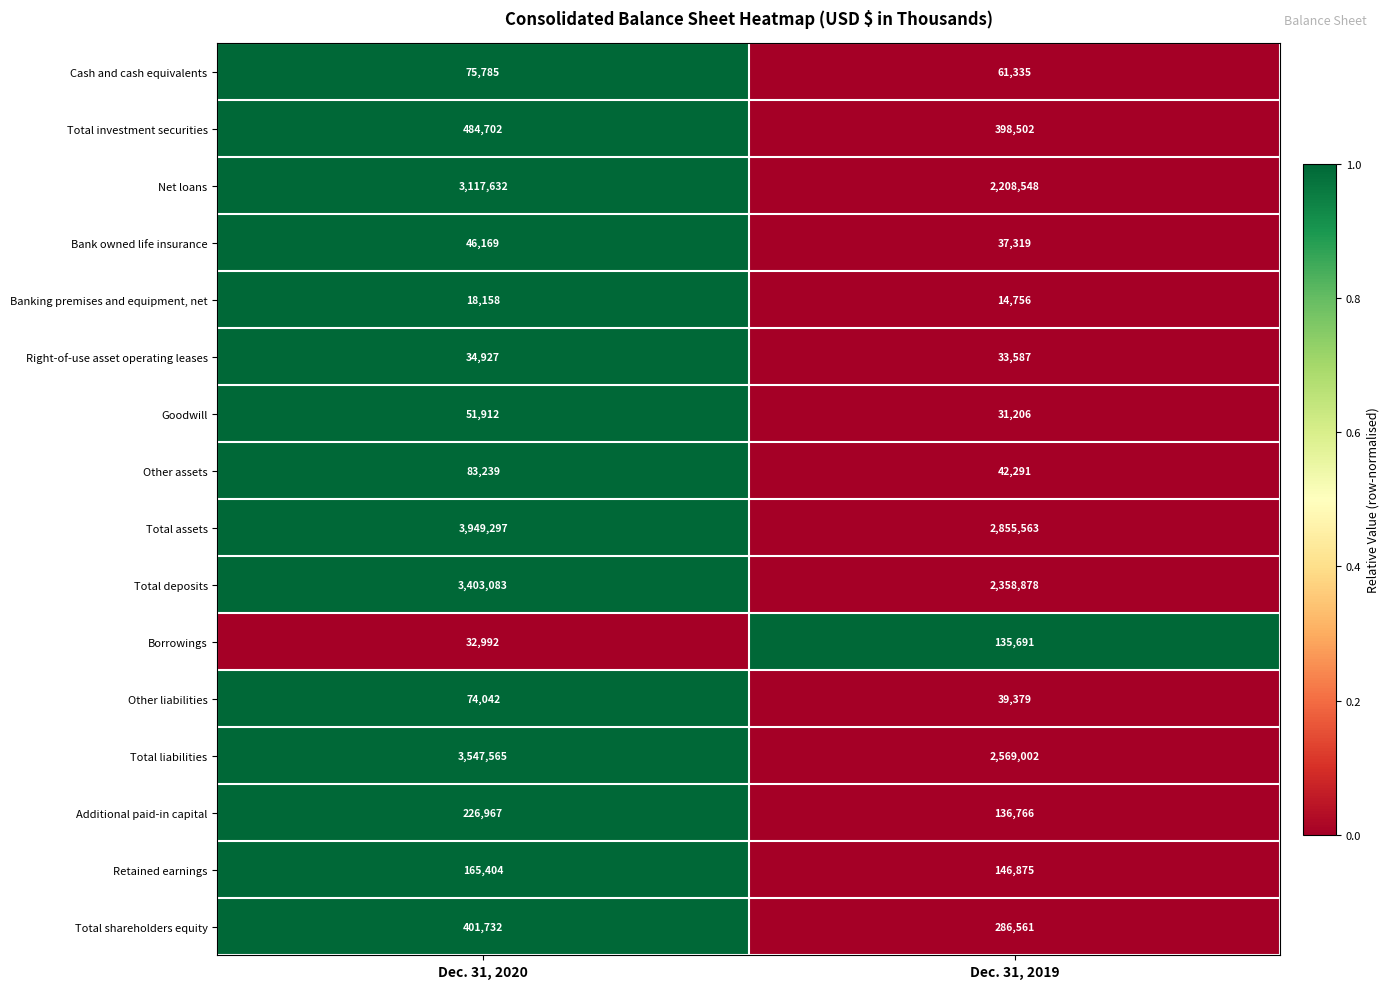

At which category is the sum across all series the highest?

Dec. 31, 2020